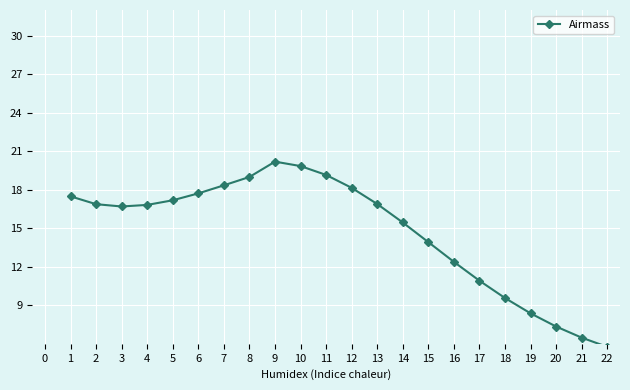

The chart shows a value of 3.0 at 18. True or false?

False